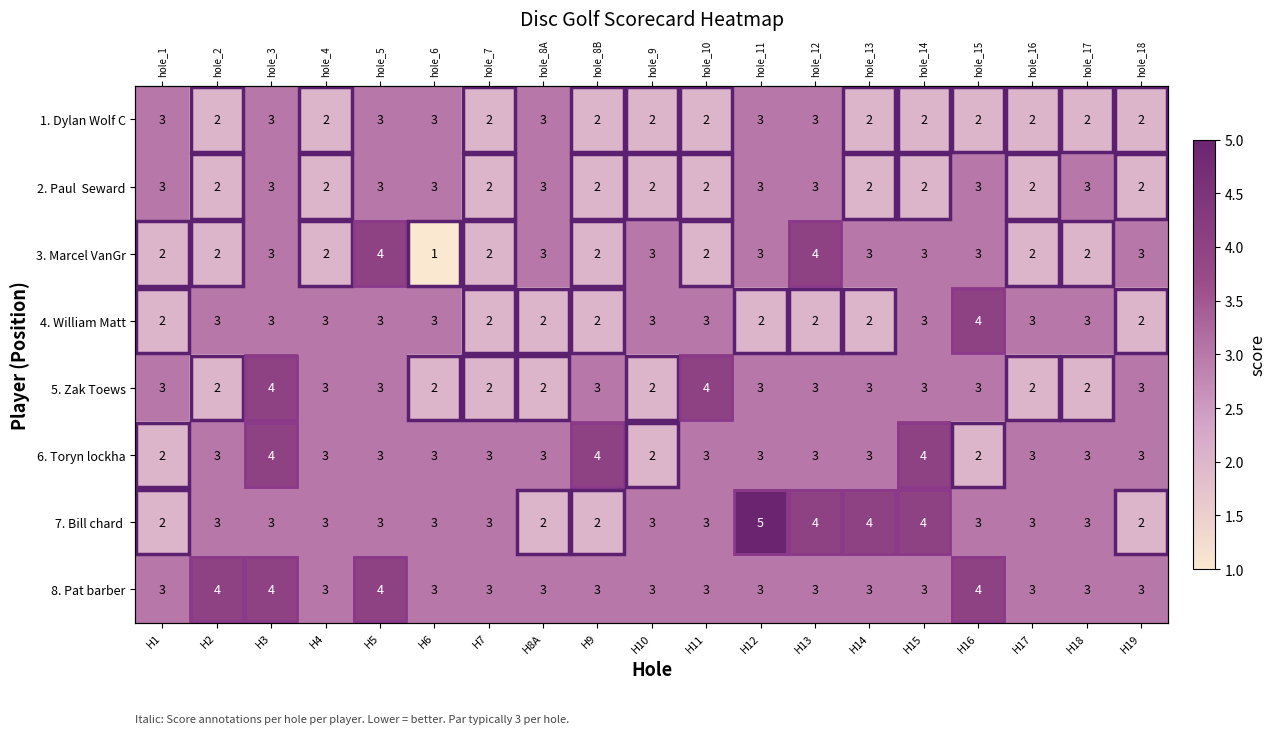

What is the difference between the maximum and minimum values in the 4. William Matt series?

2